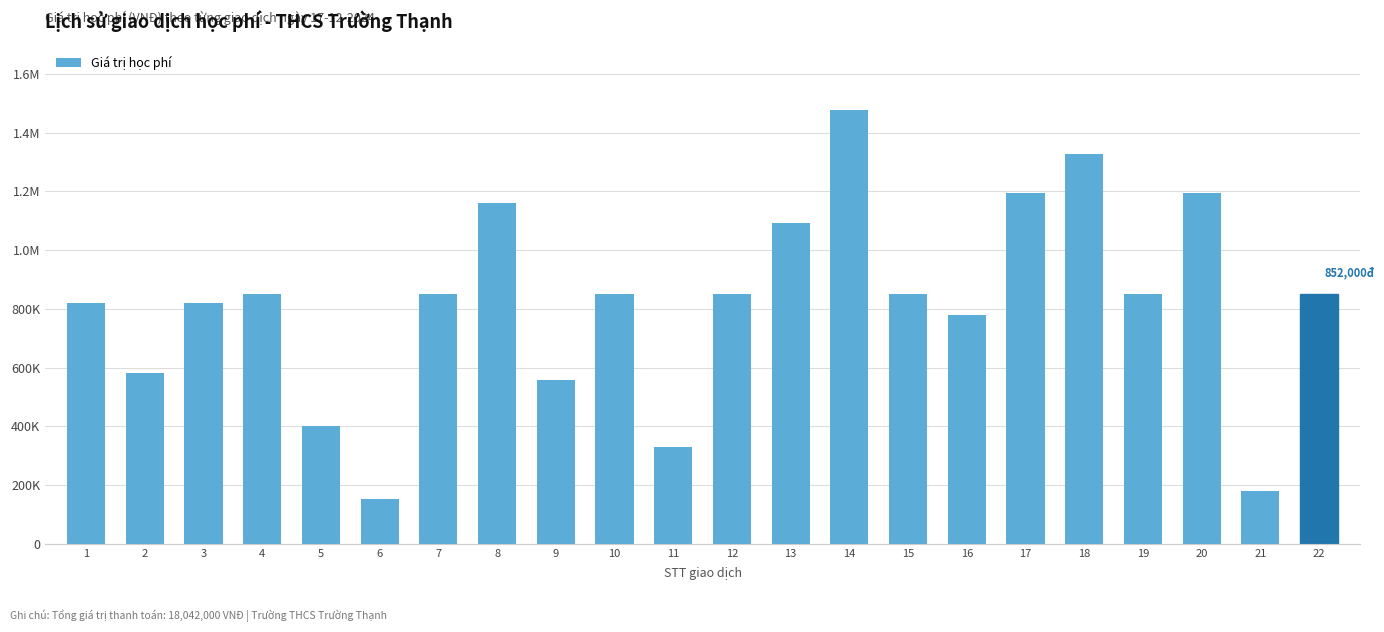

At which label does the data first exceed 852000?

8